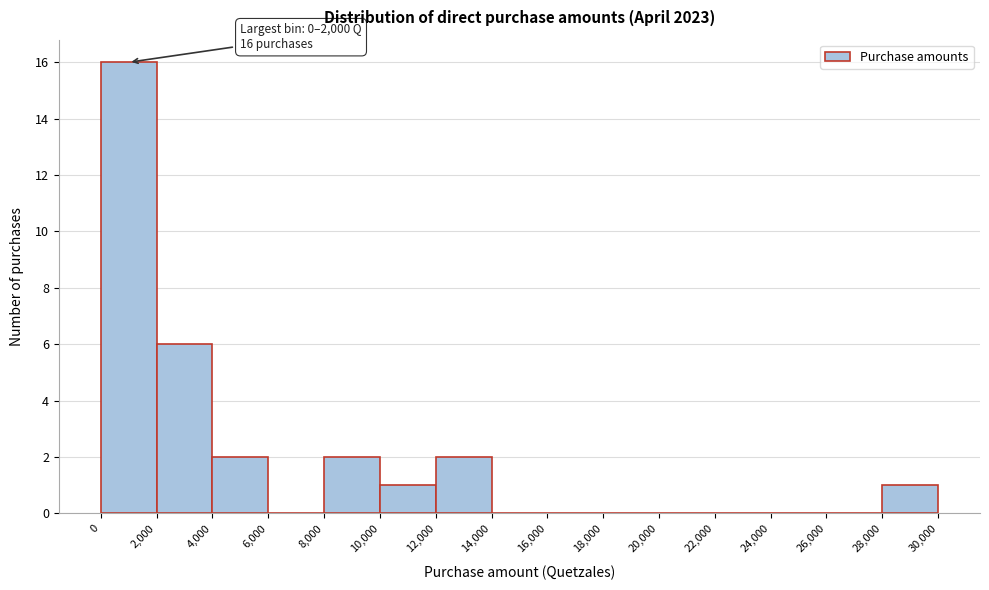

Over which range of the x-axis is the bar tallest?

0 to 2,000